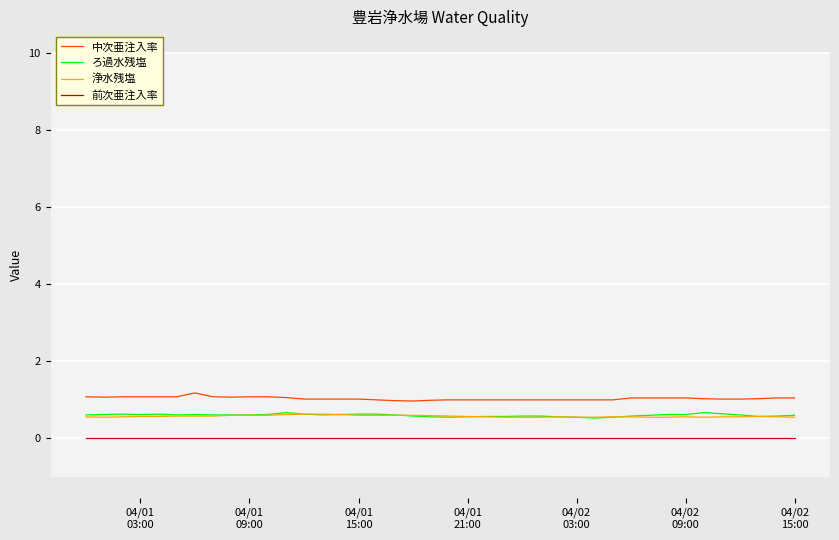

What is the greatest value displayed?

1.2